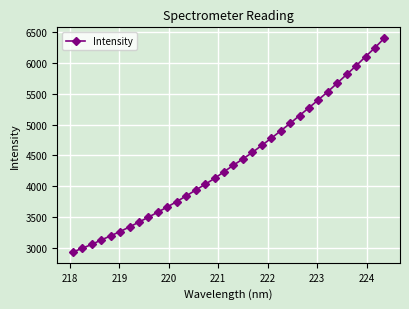

True or false: there are more than 1 points higher than both neighbors.

False